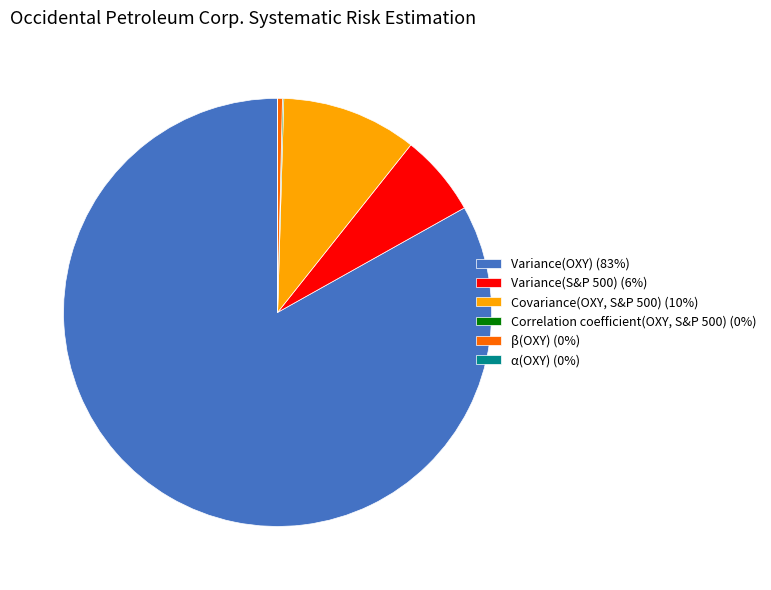

Is the sum of Variance(S&P 500) (6%) and Covariance(OXY, S&P 500) (10%) greater than half?

No